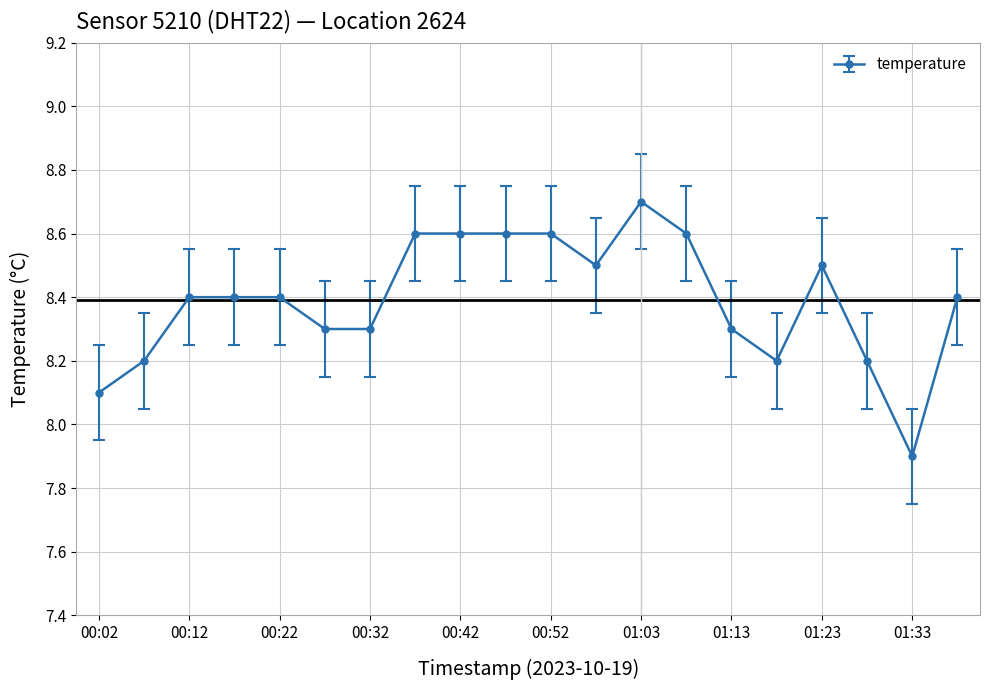

Does the chart display data point markers on the line(s)?

Yes